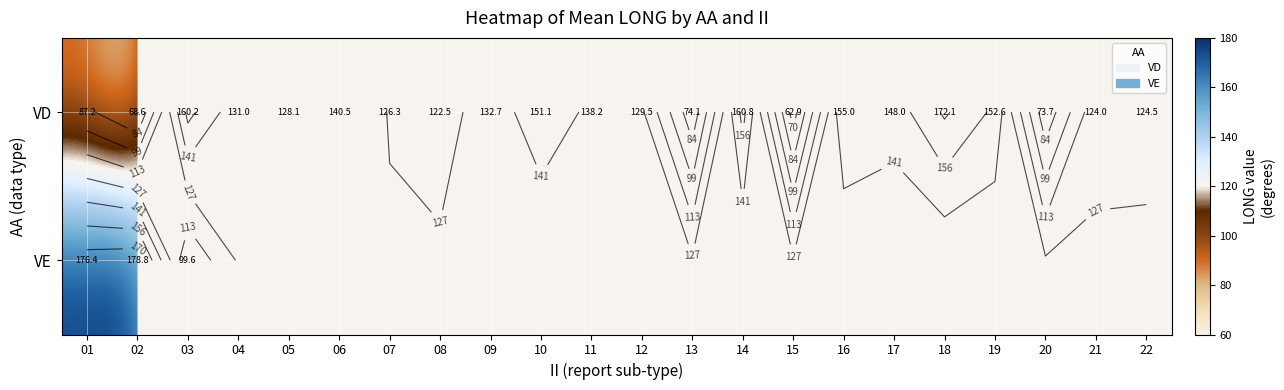

What is the average value of the VD series?

125.6